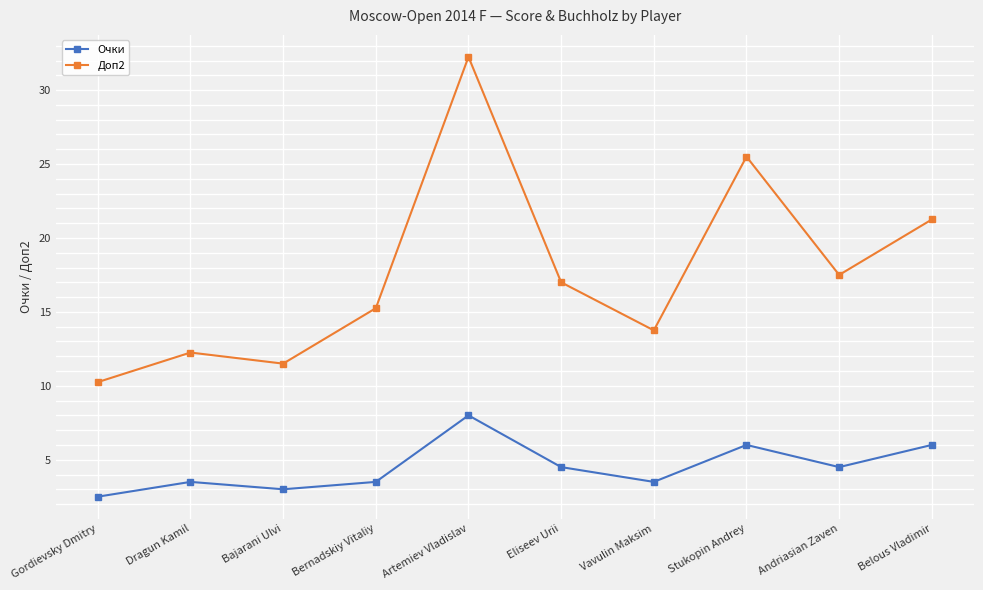

At Gordievsky Dmitry, list the series in order from smallest to largest.

Очки, Доп2